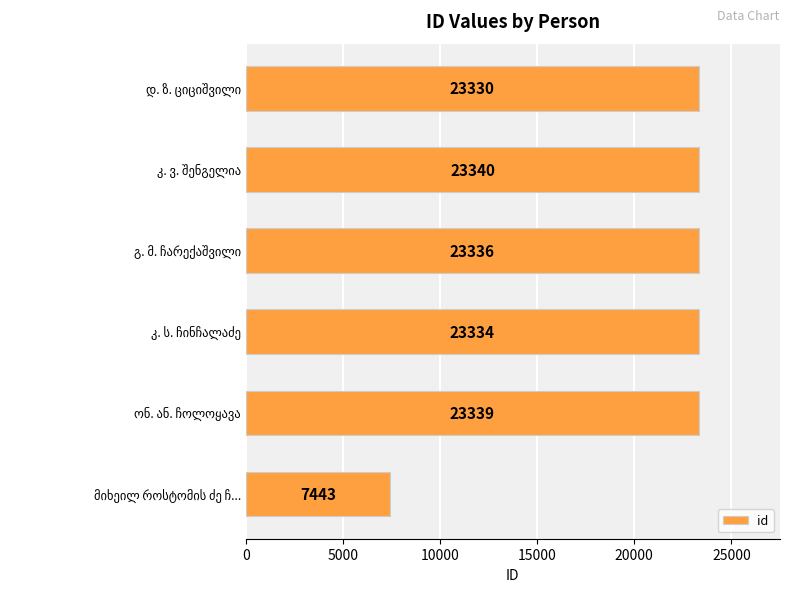

How many values are below 23336?

3